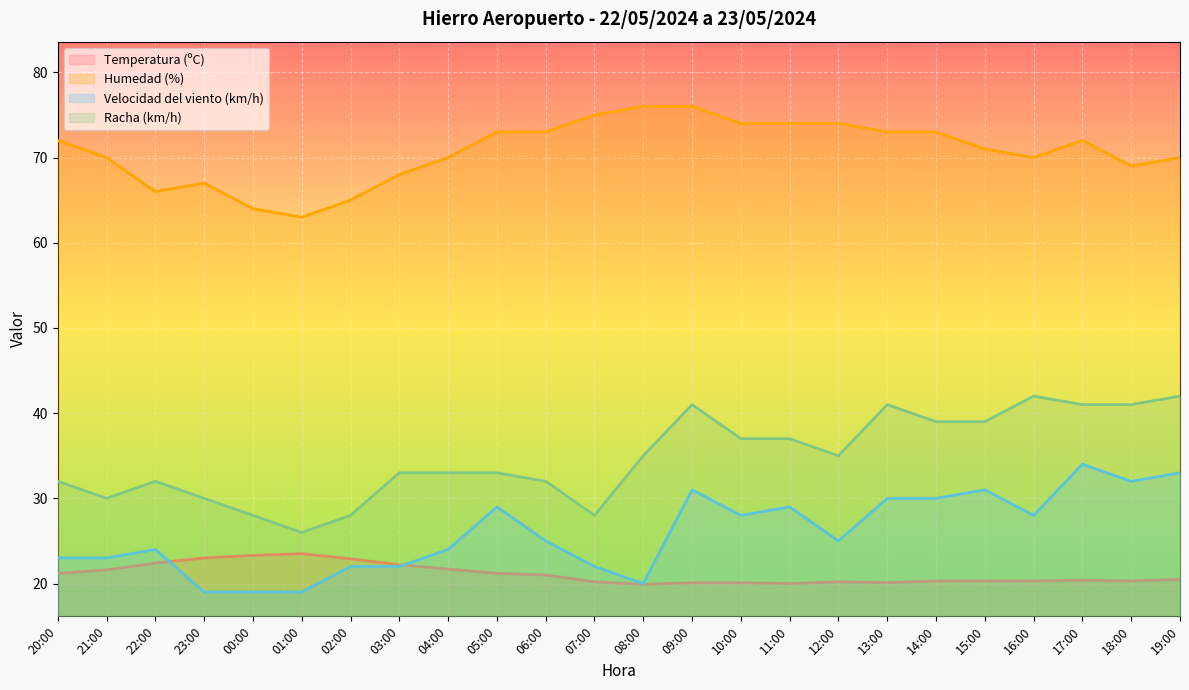

How many interior local valleys does the Velocidad del viento (km/h) series have?

5